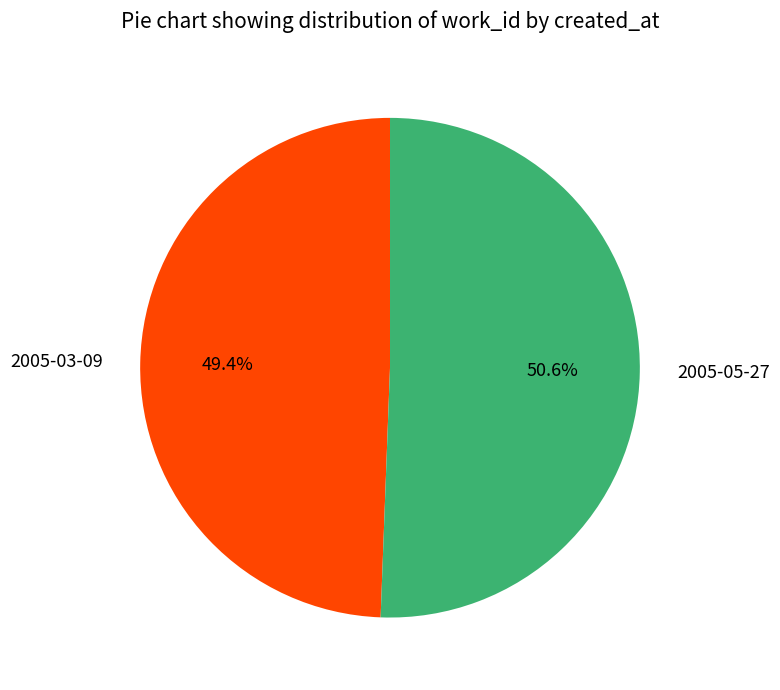

To the nearest percent, what portion does 2005-03-09 represent?

49%